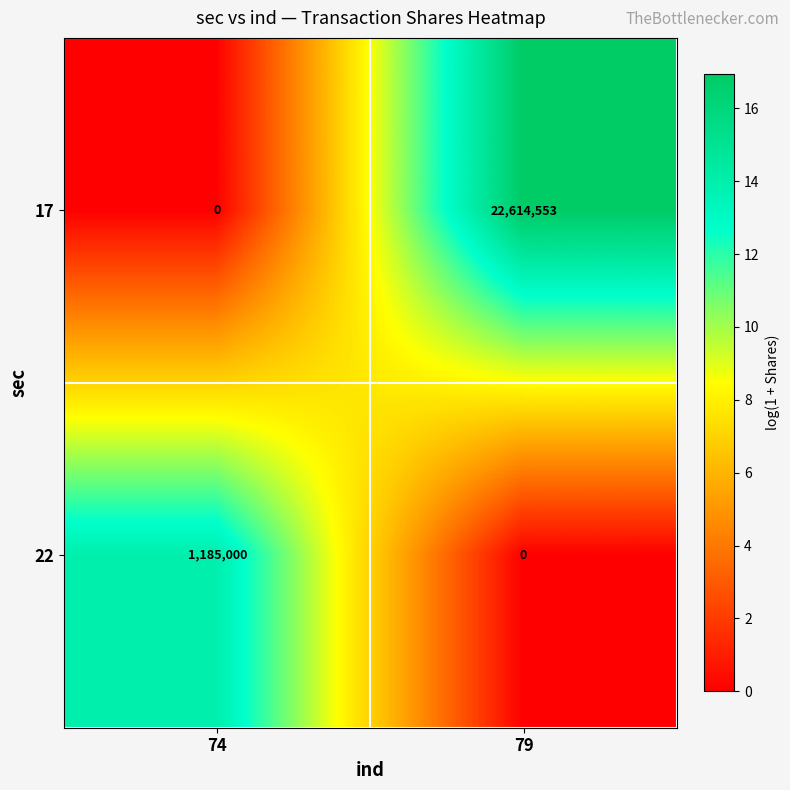

Rank the categories by 17 value from lowest to highest.

74, 79